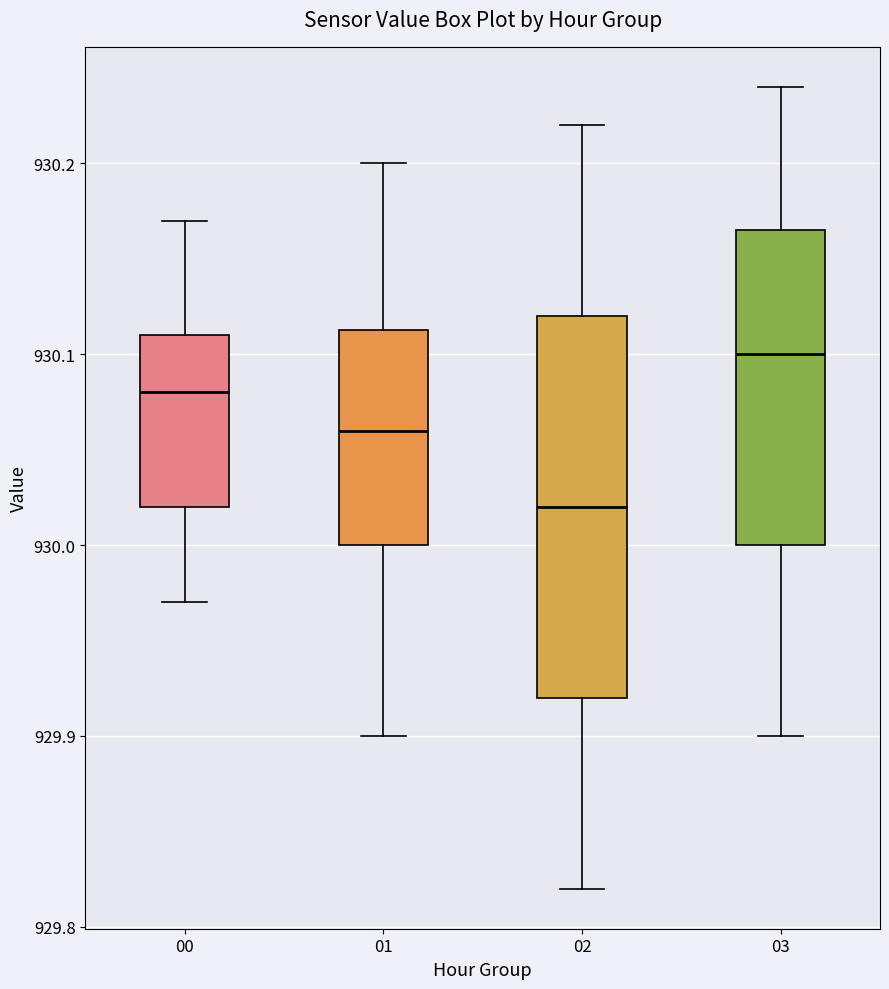

Reading left to right, read every box against the y-axis: the position of its median line, the range the box covers, and the ends of its whiskers. The values are not printed on the chart, so give them approximately, as read against the axis.

00: median 930.08, box 930.02 to 930.11, whiskers 929.97 to 930.17
01: median 930.06, box 930.00 to 930.11, whiskers 929.90 to 930.20
02: median 930.02, box 929.92 to 930.12, whiskers 929.82 to 930.22
03: median 930.10, box 930.00 to 930.17, whiskers 929.90 to 930.24